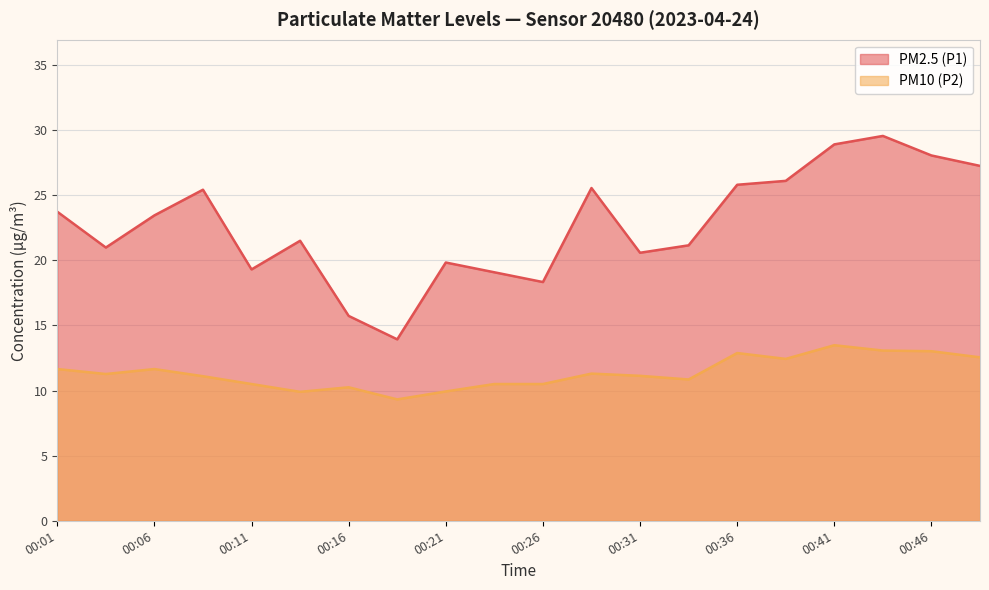

What is the sum of all PM2.5 (P1) values?

454.2